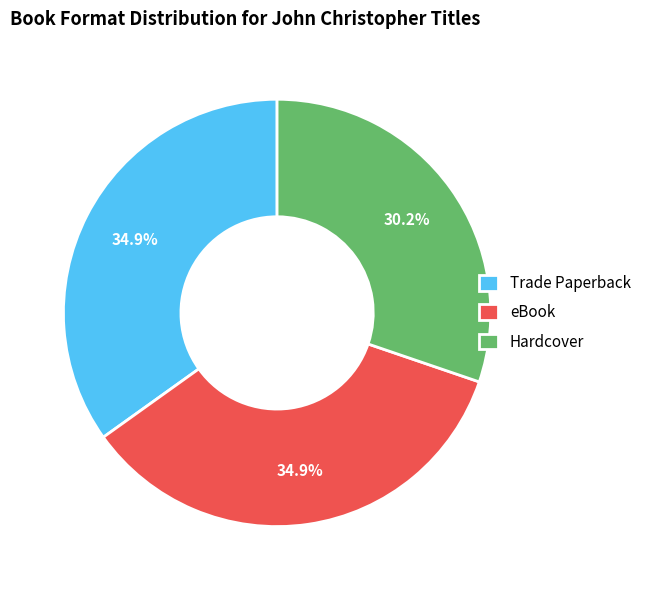

To the nearest percent, what portion does eBook represent?

35%